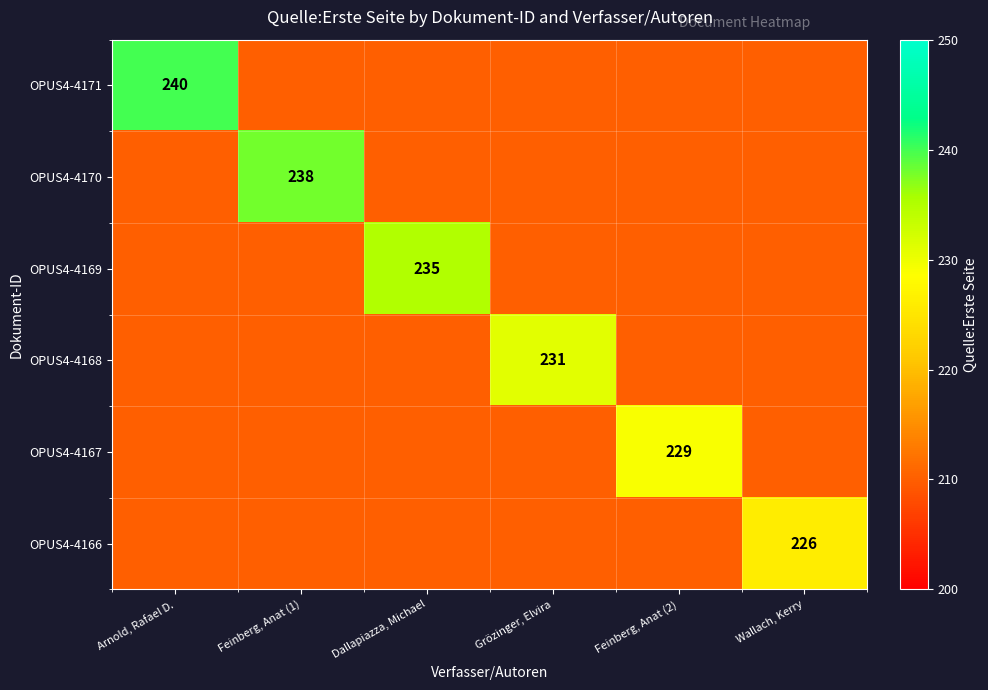

List the series in order of their overall mean, highest first.

OPUS4-4171, OPUS4-4170, OPUS4-4169, OPUS4-4168, OPUS4-4167, OPUS4-4166